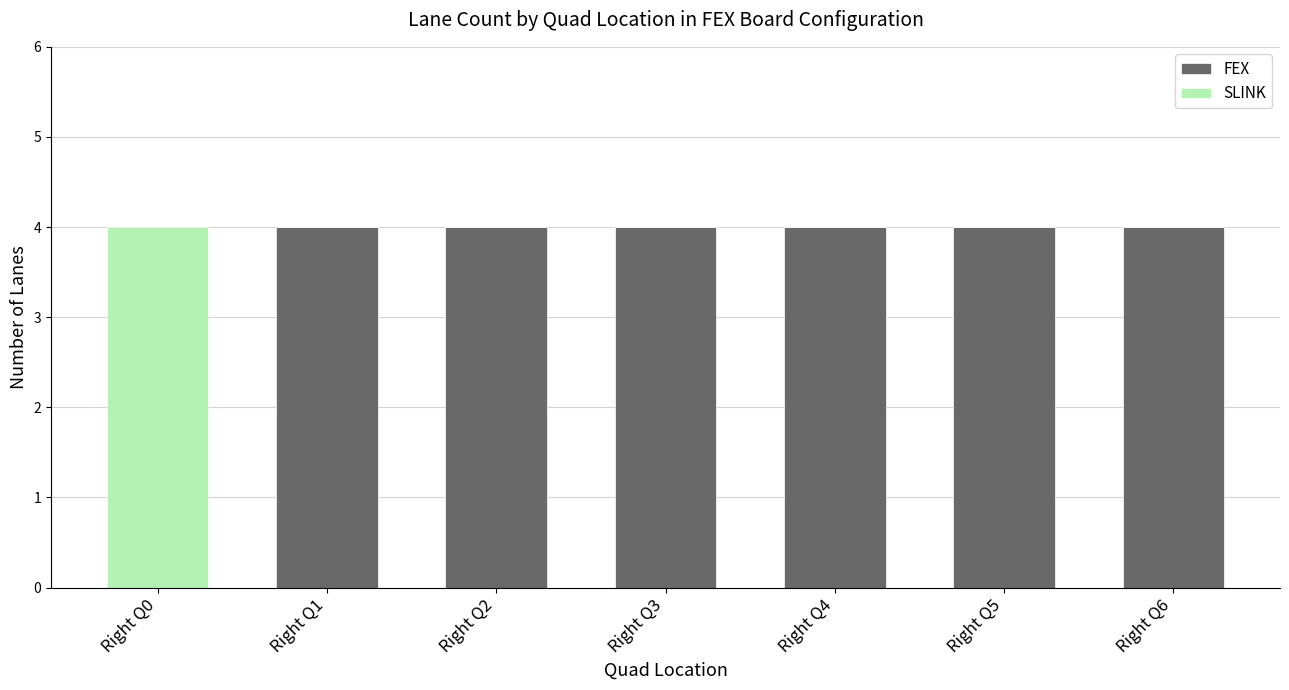

What is the total value across all series at Right Q6?

4